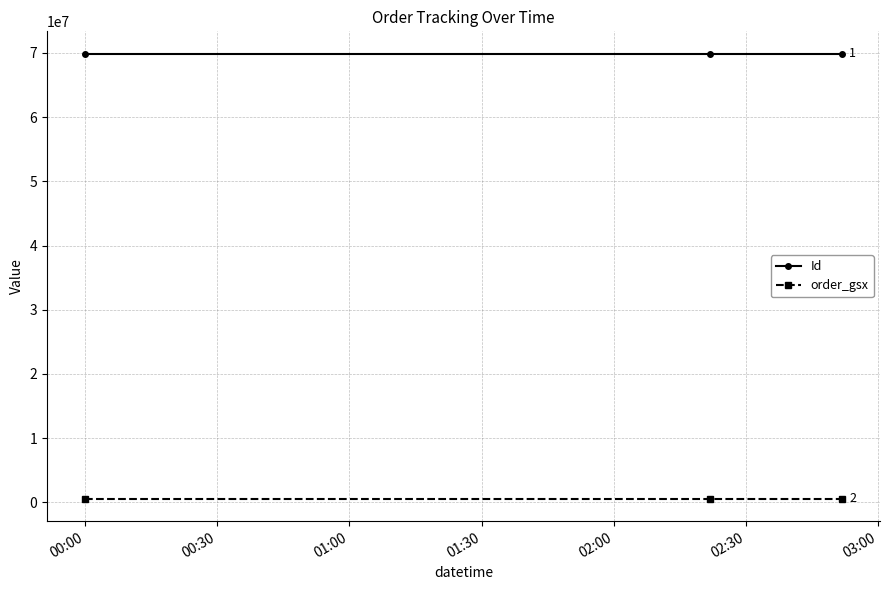

At how many categories does at least one series exceed 21502026?

3